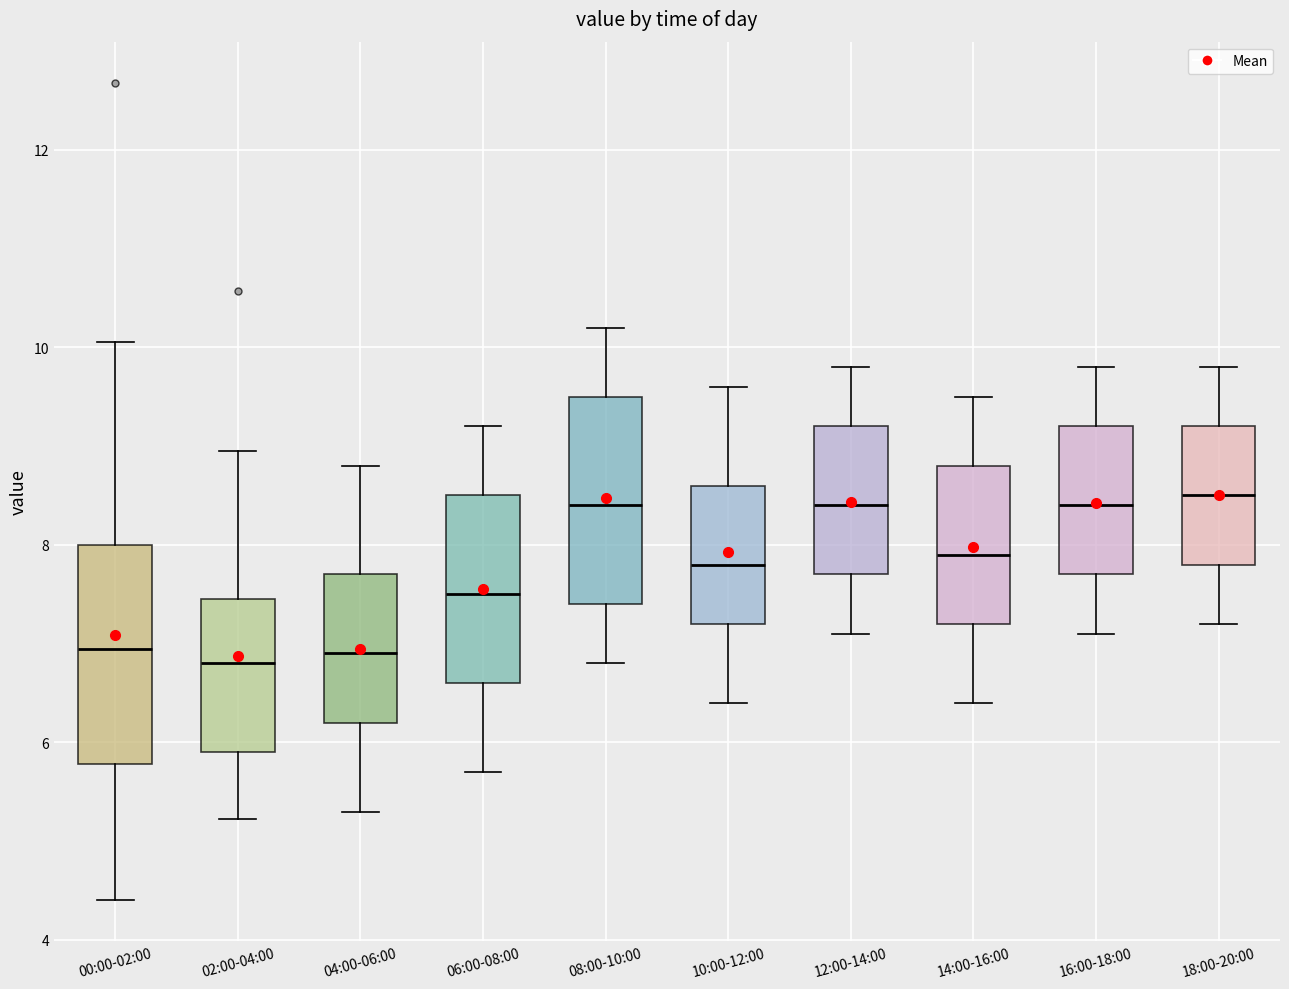

Where is the upper edge of the box for 14:00-16:00 on the y-axis? The values are not printed on the chart, so give them approximately, as read against the axis.

8.8